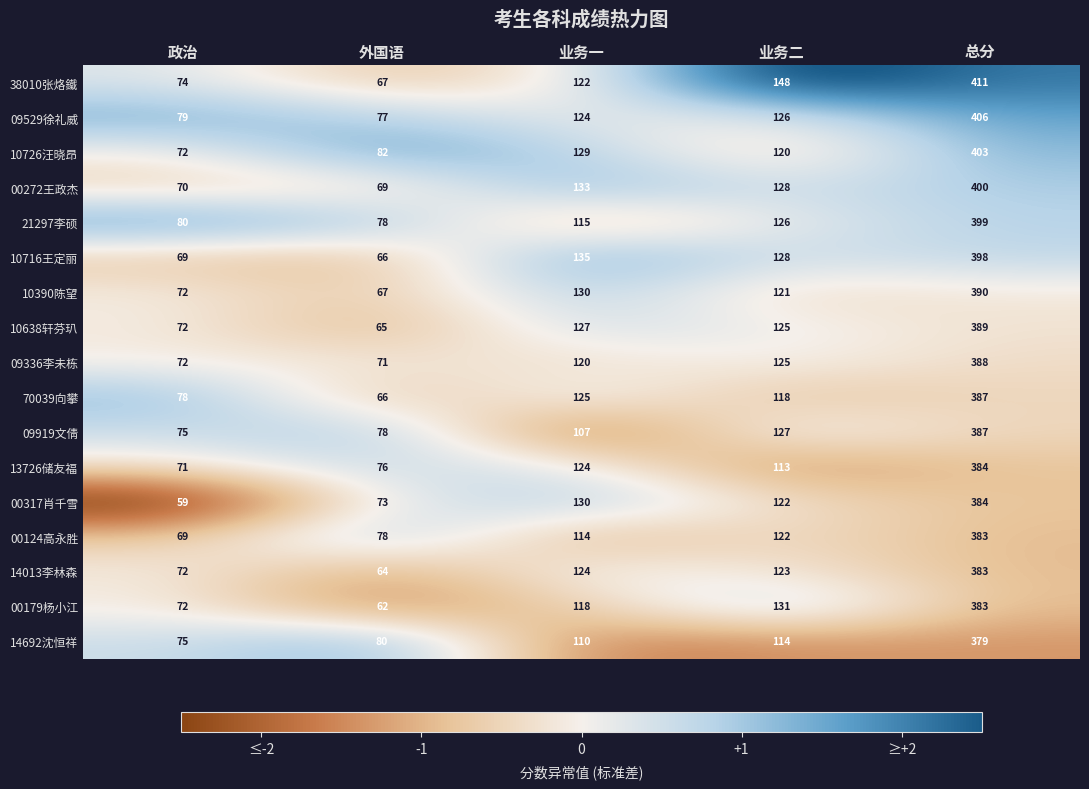

Where does the 00272王政杰 series first go above 128?

业务一